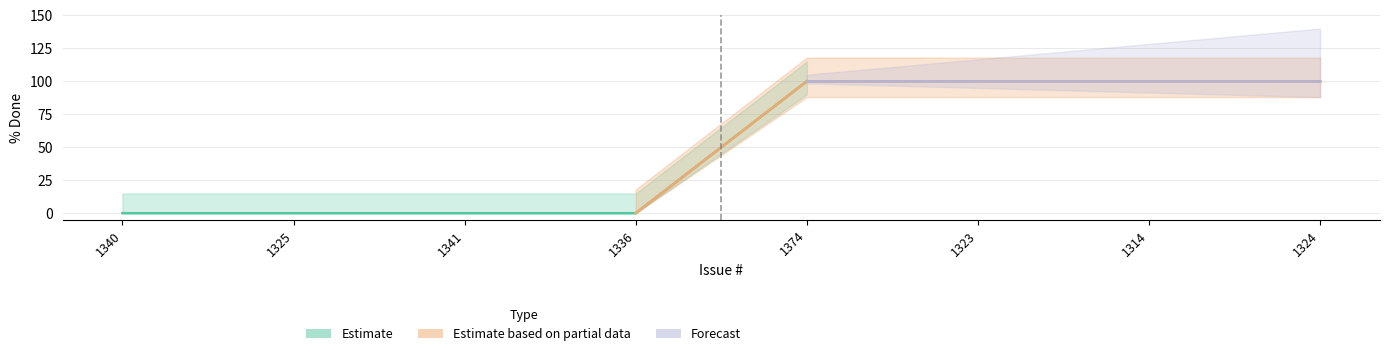

How many lines are shown in the chart?

3